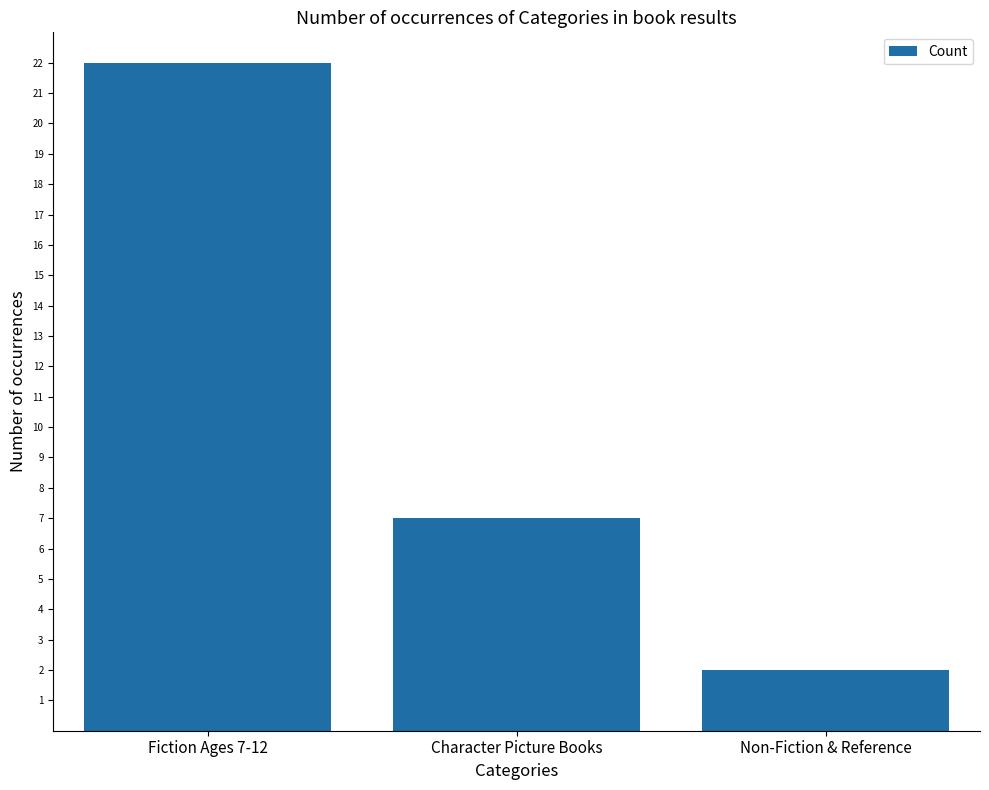

How many series are shown in this chart?

1